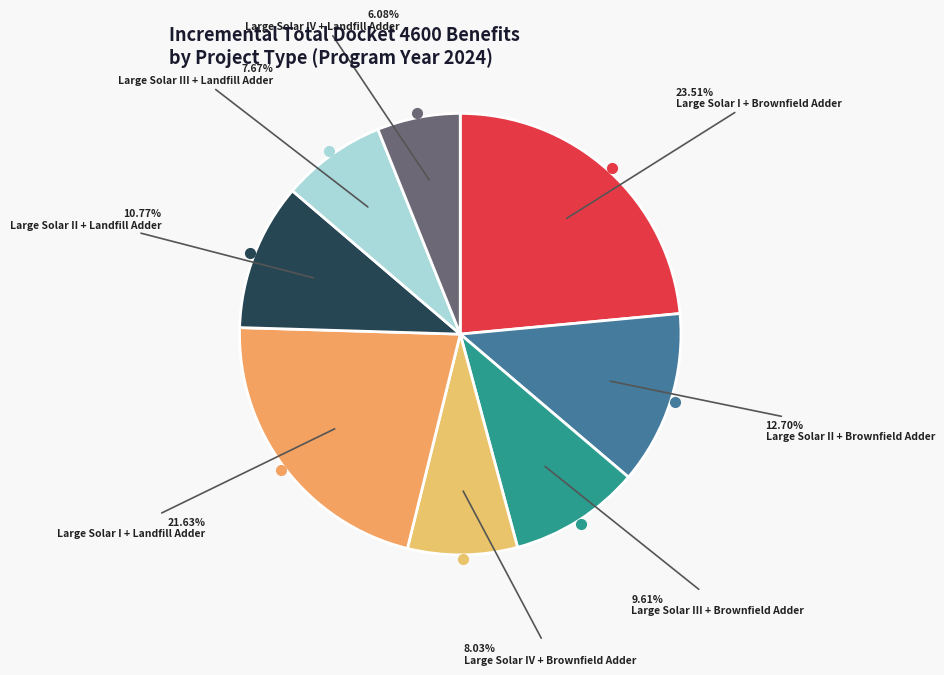

How many slices are in this pie chart?

8